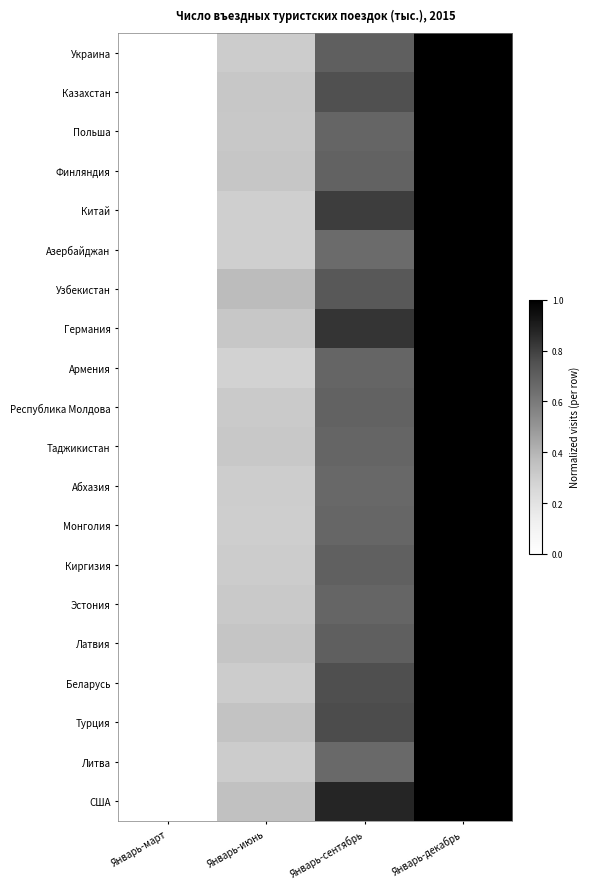

Reading left to right, extract all data points from this chart.

Украина: Январь-март=0.0	Январь-июнь=0.3	Январь-сентябрь=0.7	Январь-декабрь=1.0
Казахстан: Январь-март=0.0	Январь-июнь=0.3	Январь-сентябрь=0.8	Январь-декабрь=1.0
Польша: Январь-март=0.0	Январь-июнь=0.3	Январь-сентябрь=0.7	Январь-декабрь=1.0
Финляндия: Январь-март=0.0	Январь-июнь=0.3	Январь-сентябрь=0.7	Январь-декабрь=1.0
Китай: Январь-март=0.0	Январь-июнь=0.3	Январь-сентябрь=0.8	Январь-декабрь=1.0
Азербайджан: Январь-март=0.0	Январь-июнь=0.3	Январь-сентябрь=0.7	Январь-декабрь=1.0
Узбекистан: Январь-март=0.0	Январь-июнь=0.4	Январь-сентябрь=0.7	Январь-декабрь=1.0
Германия: Январь-март=0.0	Январь-июнь=0.3	Январь-сентябрь=0.8	Январь-декабрь=1.0
Армения: Январь-март=0.0	Январь-июнь=0.3	Январь-сентябрь=0.7	Январь-декабрь=1.0
Республика Молдова: Январь-март=0.0	Январь-июнь=0.3	Январь-сентябрь=0.7	Январь-декабрь=1.0
Таджикистан: Январь-март=0.0	Январь-июнь=0.3	Январь-сентябрь=0.7	Январь-декабрь=1.0
Абхазия: Январь-март=0.0	Январь-июнь=0.3	Январь-сентябрь=0.7	Январь-декабрь=1.0
Монголия: Январь-март=0.0	Январь-июнь=0.3	Январь-сентябрь=0.7	Январь-декабрь=1.0
Киргизия: Январь-март=0.0	Январь-июнь=0.3	Январь-сентябрь=0.7	Январь-декабрь=1.0
Эстония: Январь-март=0.0	Январь-июнь=0.3	Январь-сентябрь=0.7	Январь-декабрь=1.0
Латвия: Январь-март=0.0	Январь-июнь=0.3	Январь-сентябрь=0.7	Январь-декабрь=1.0
Беларусь: Январь-март=0.0	Январь-июнь=0.3	Январь-сентябрь=0.8	Январь-декабрь=1.0
Турция: Январь-март=0.0	Январь-июнь=0.3	Январь-сентябрь=0.8	Январь-декабрь=1.0
Литва: Январь-март=0.0	Январь-июнь=0.3	Январь-сентябрь=0.7	Январь-декабрь=1.0
США: Январь-март=0.0	Январь-июнь=0.4	Январь-сентябрь=0.9	Январь-декабрь=1.0